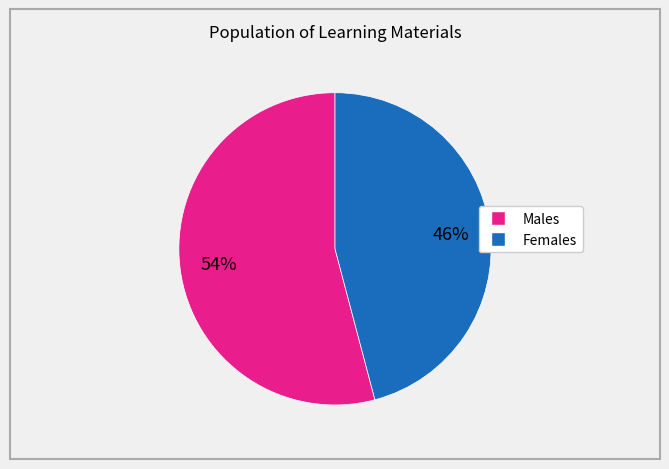

To the nearest percent, what is the difference between the largest and smallest slice percentages?

8%